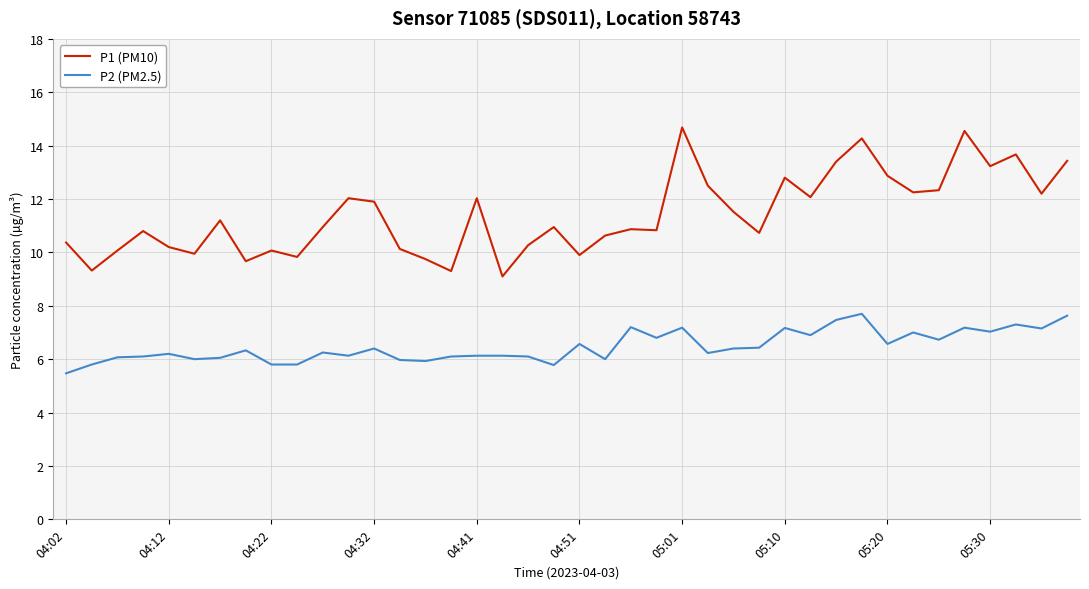

How many categories are shown in the chart?

40